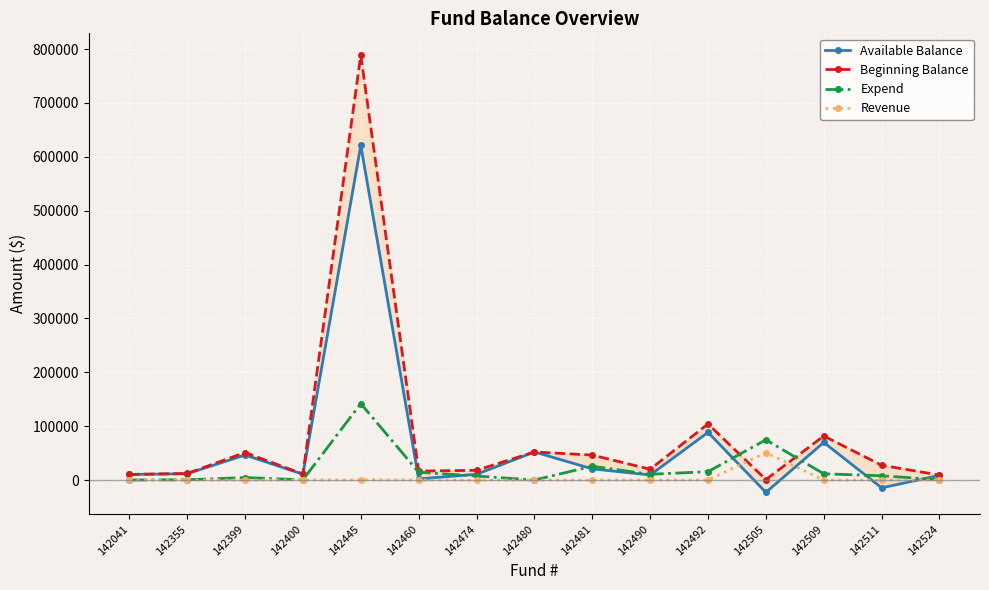

The Beginning Balance series shows 10397.1 at 142041. True or false?

True